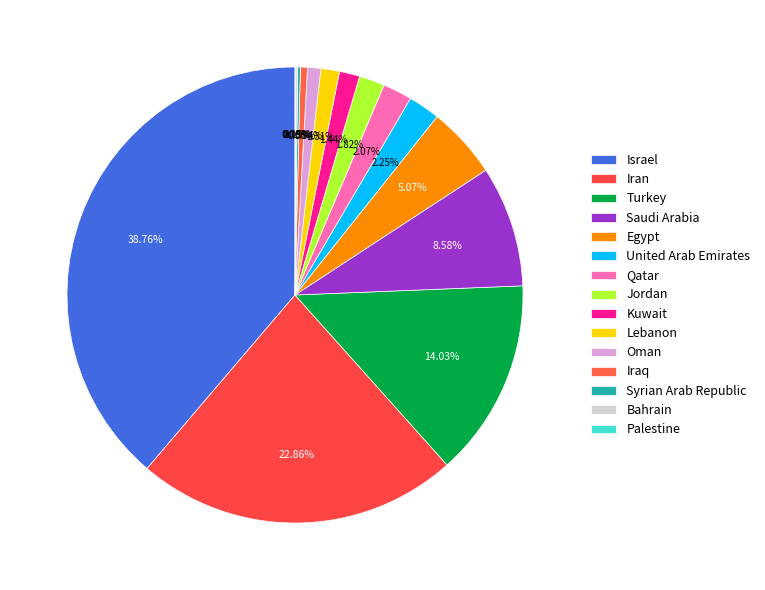

What percentage is the Qatar slice, to the nearest percent?

2%